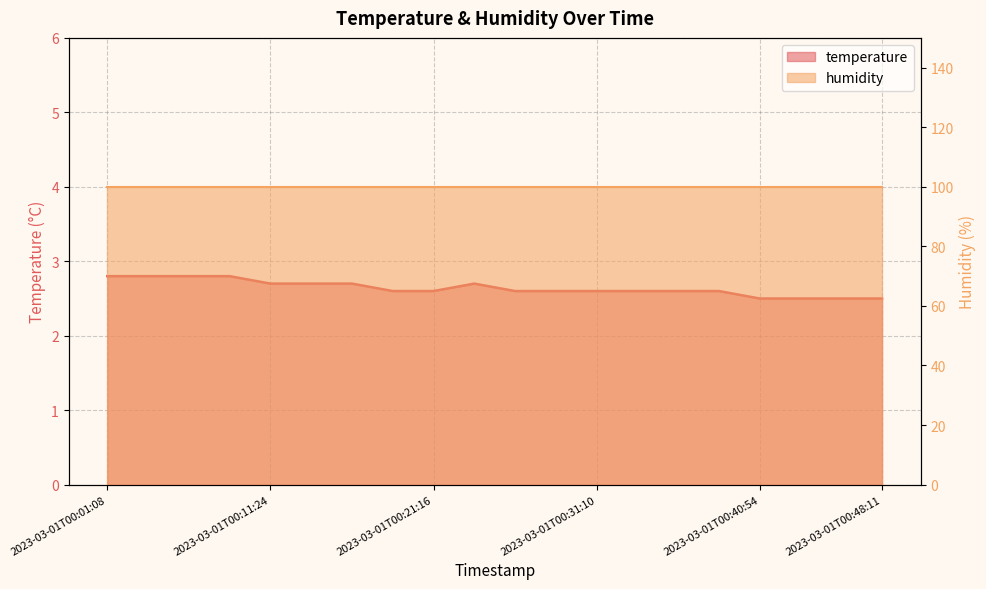

Where is the first local maximum?

2023-03-01T00:23:42